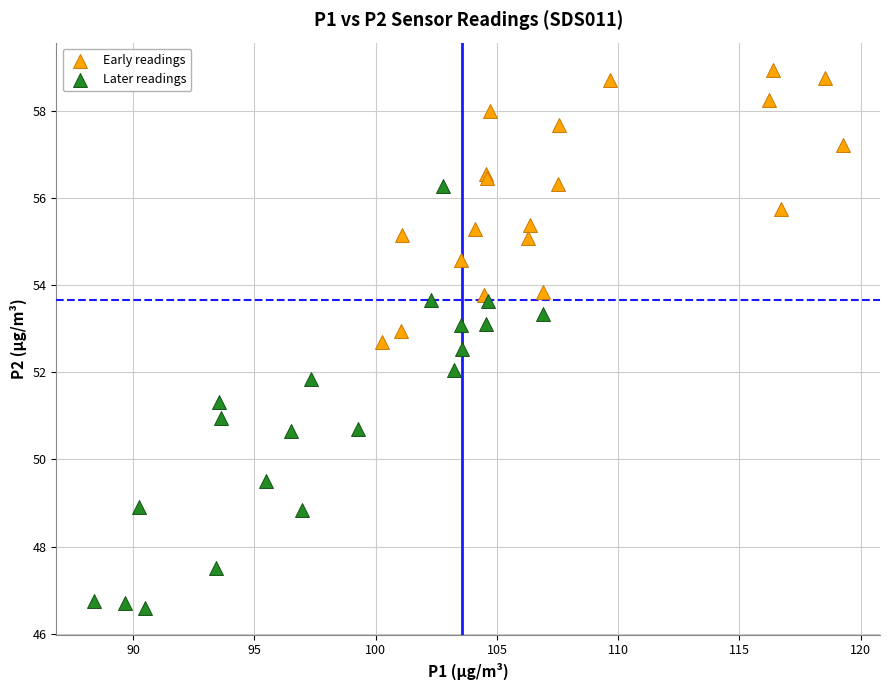

Which series reaches the maximum Y coordinate?

Early readings